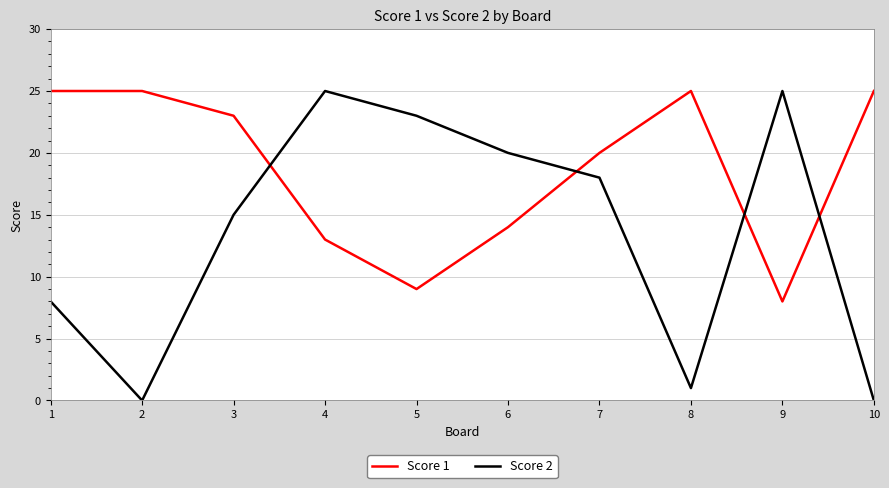

What is the difference between the maximum and minimum values in the Score 2 series?

25